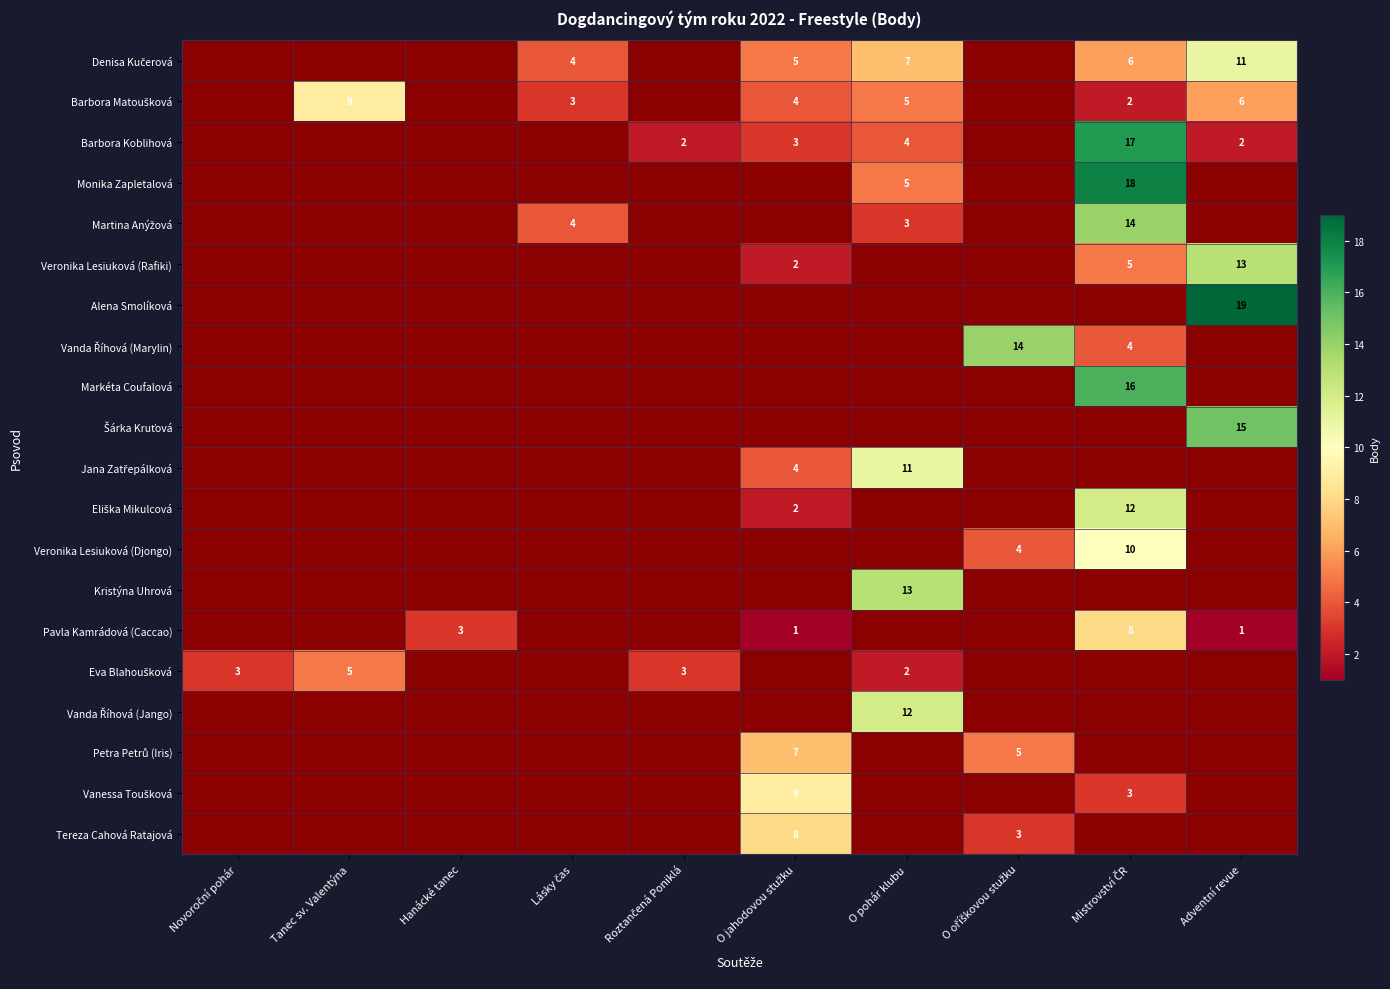

The Barbora Koblihová series shows 3 at Adventní revue. True or false?

False